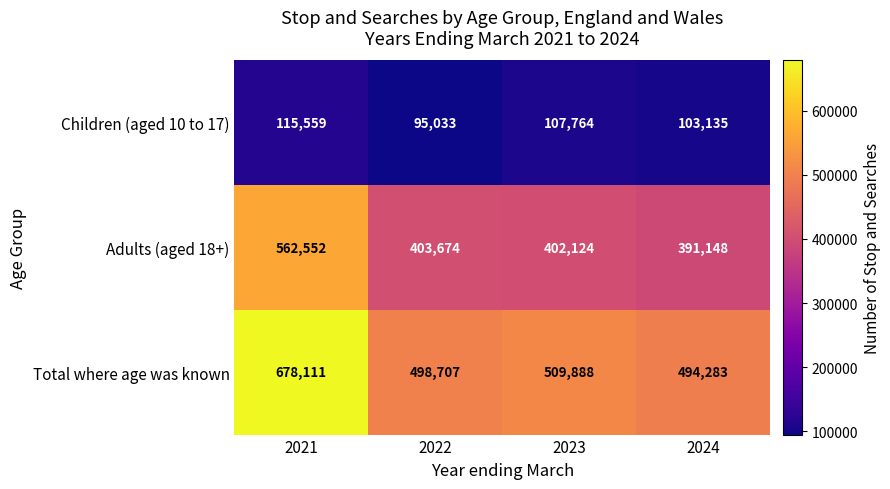

The Children (aged 10 to 17) series shows 115559 at 2021. True or false?

True